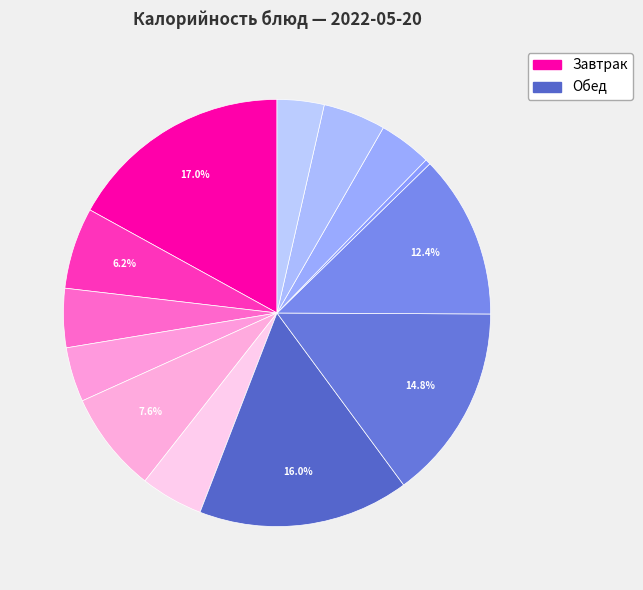

How many segments does this pie chart have?

13